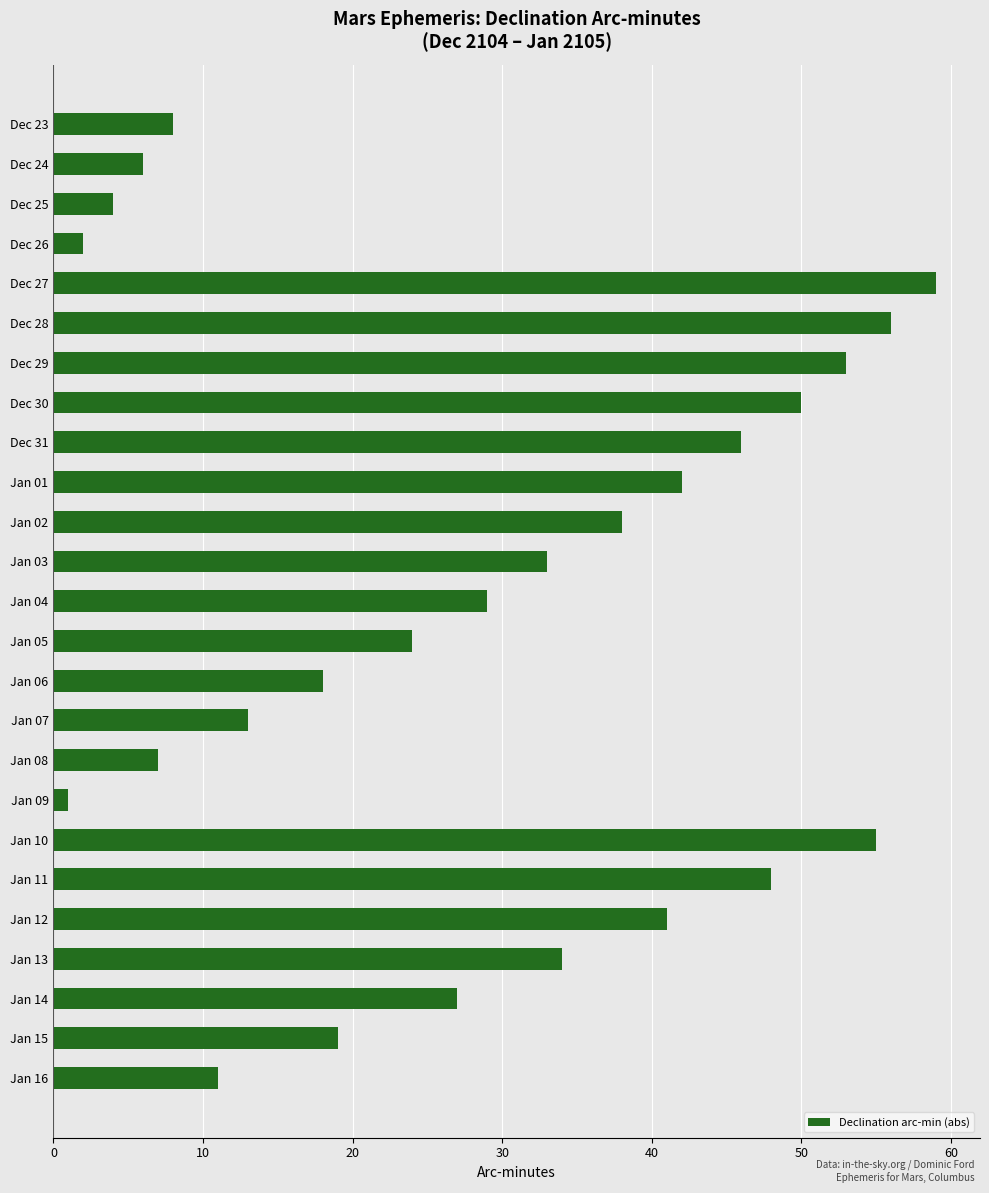

What is the label of the 22nd bar from the top?

Jan 13